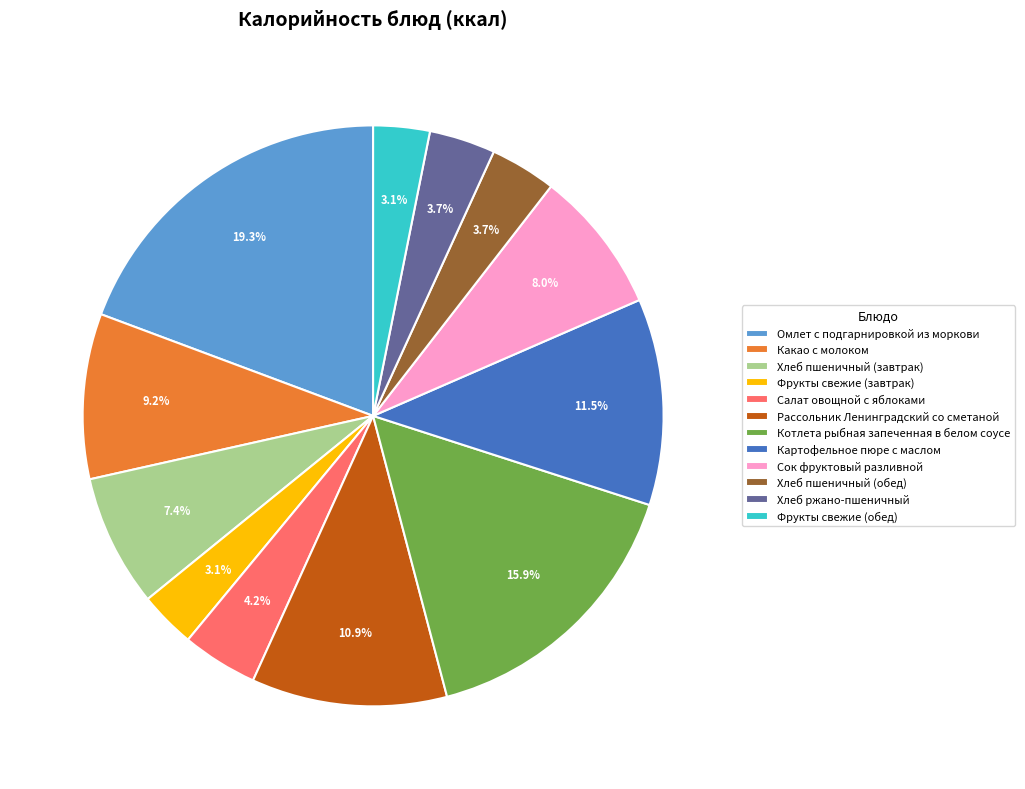

To the nearest percent, what is the difference between the Какао с молоком and Сок фруктовый разливной slice percentages?

1%